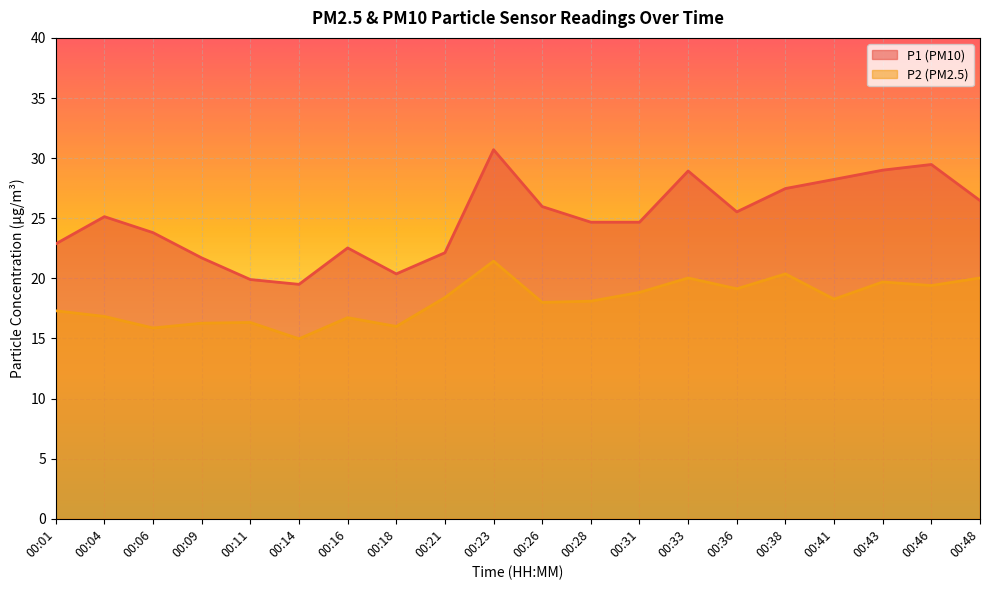

What are all the series names shown in the legend?

P1 (PM10), P2 (PM2.5)